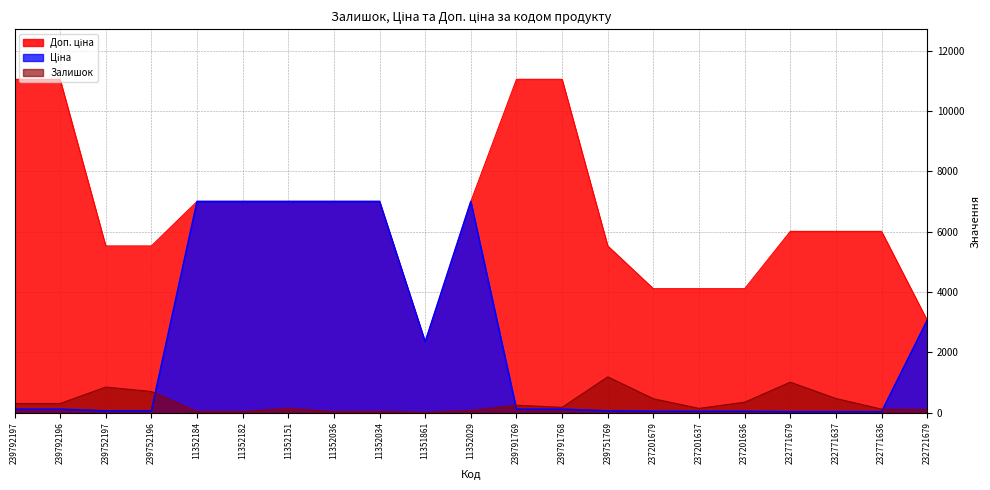

Which label corresponds to the largest value in the chart?

239792197